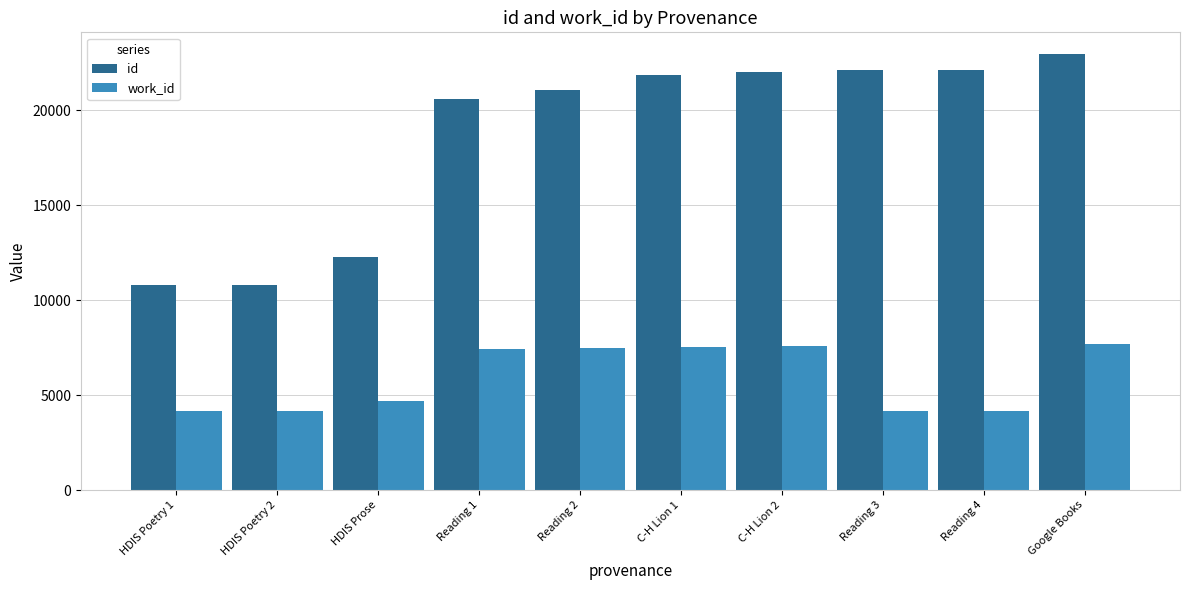

The value of work_id at HDIS Poetry 2 is 4167. True or false?

True